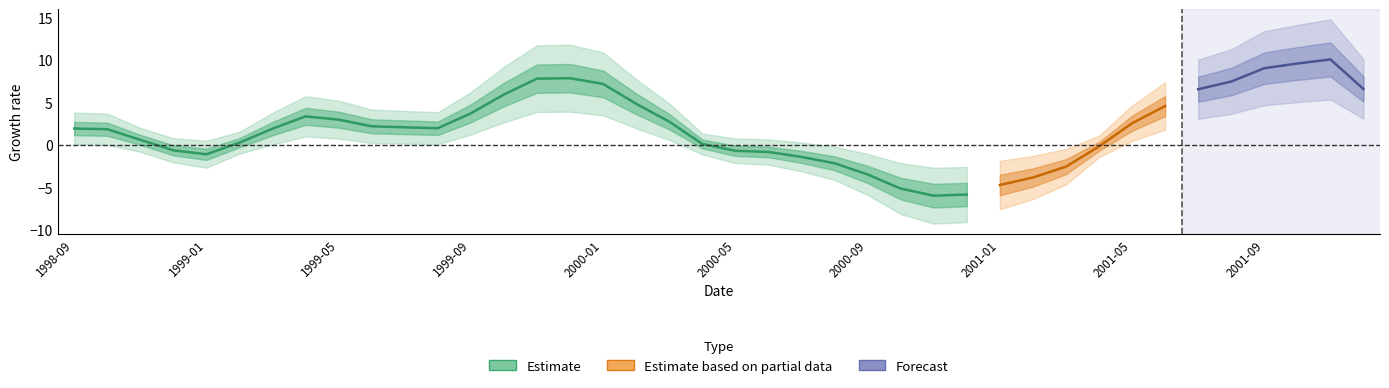

The chart shows a value of 9.6 at 2000-02. True or false?

False